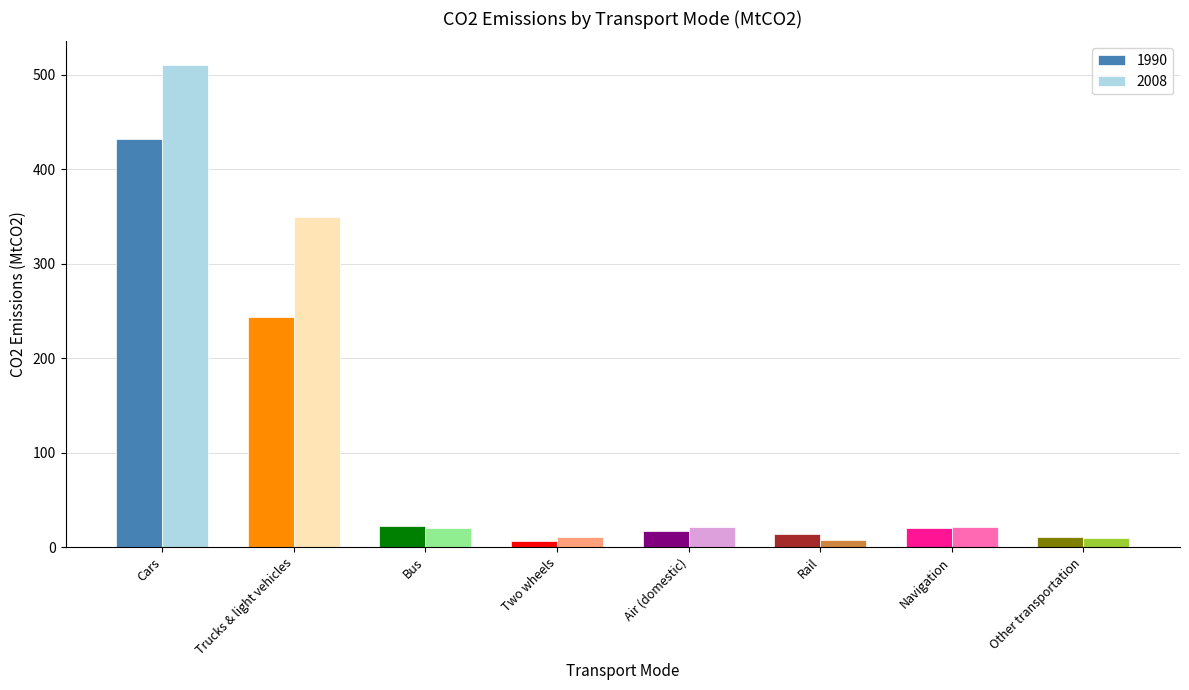

Which series has the largest range (max minus min)?

2008